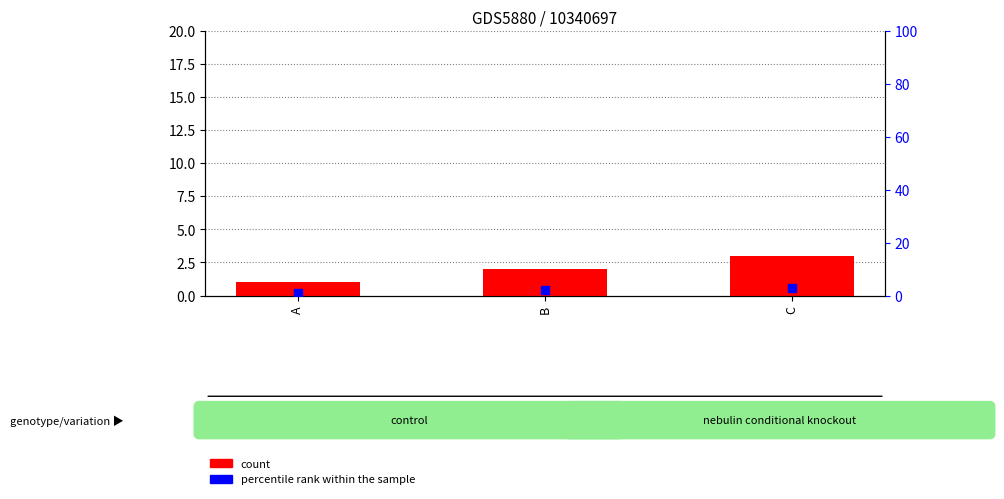

At how many categories does at least one series exceed 2?

1